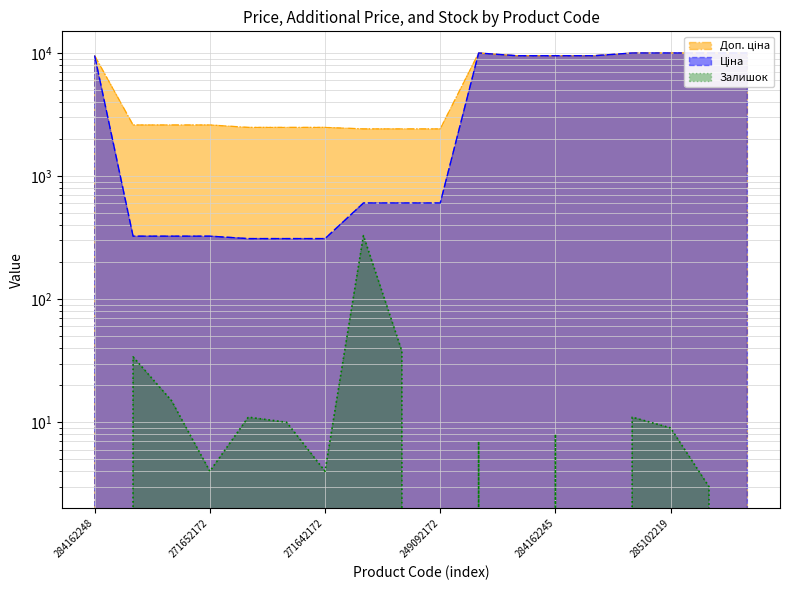

At how many categories does at least one series exceed 9436?

9